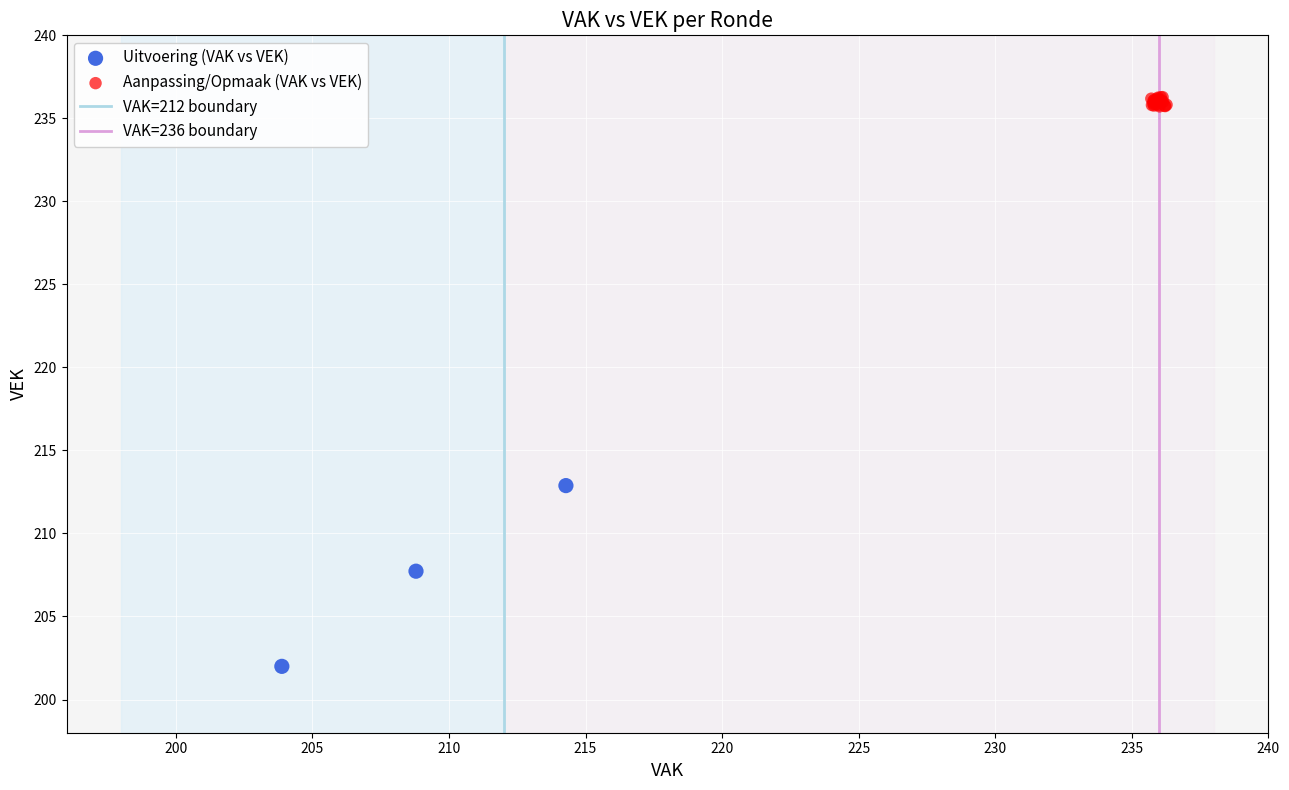

Which series contains the highest Y value?

Aanpassing/Opmaak (VAK vs VEK)